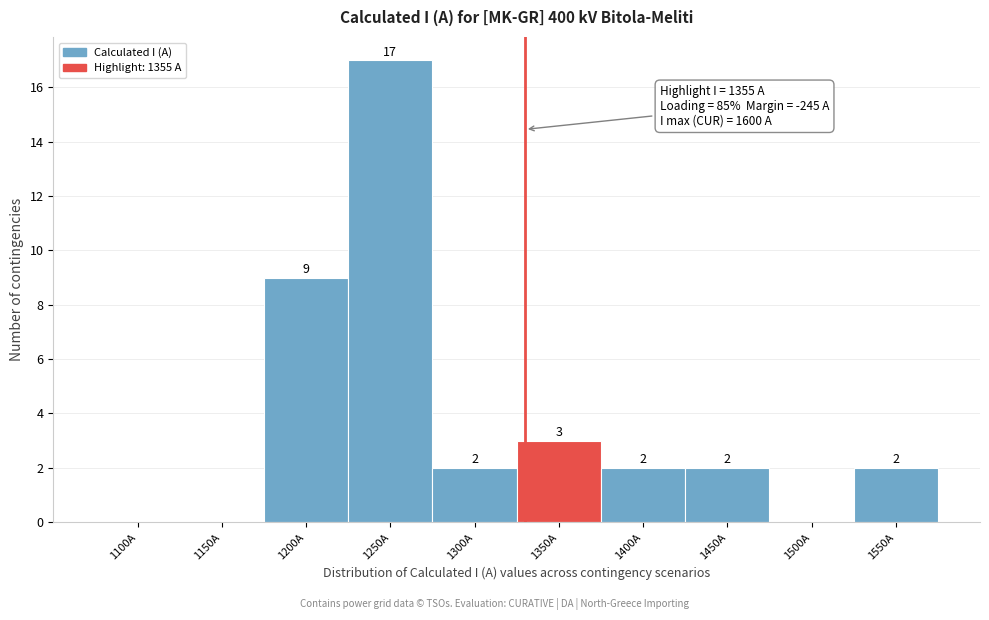

Reading left to right, extract all data points from this chart.

1100A=0	1150A=0	1200A=9	1250A=17	1300A=2	1350A=3	1400A=2	1450A=2	1500A=0	1550A=2